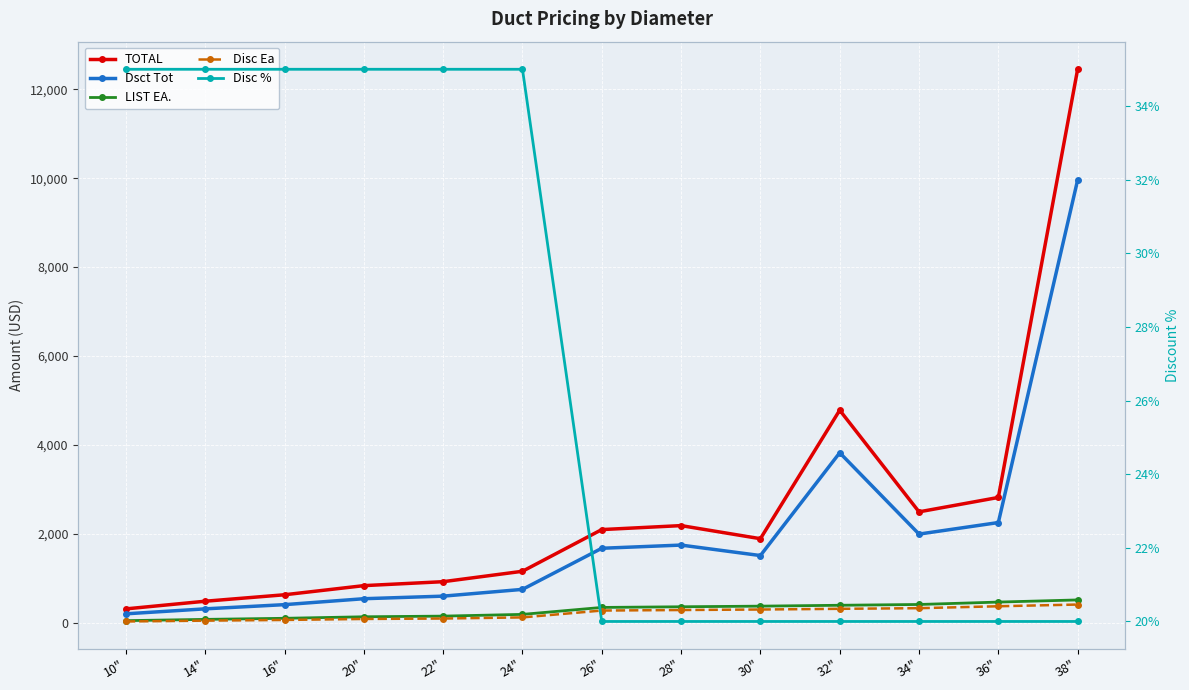

Rank the series by their maximum value, from lowest to highest.

Disc %, Disc Ea, LIST EA., Dsct Tot, TOTAL